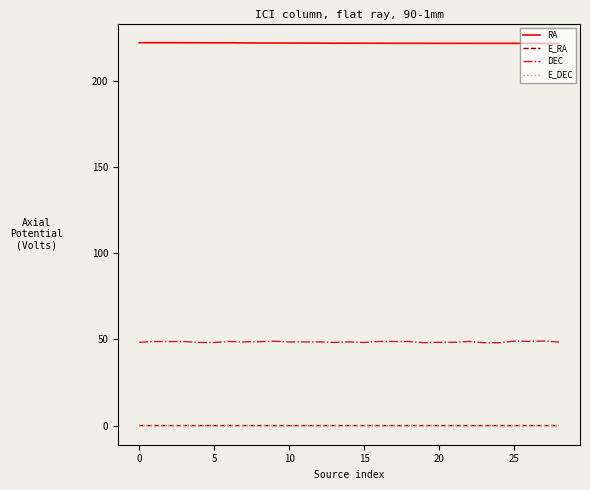

True or false: DEC and E_RA cross at least once.

False